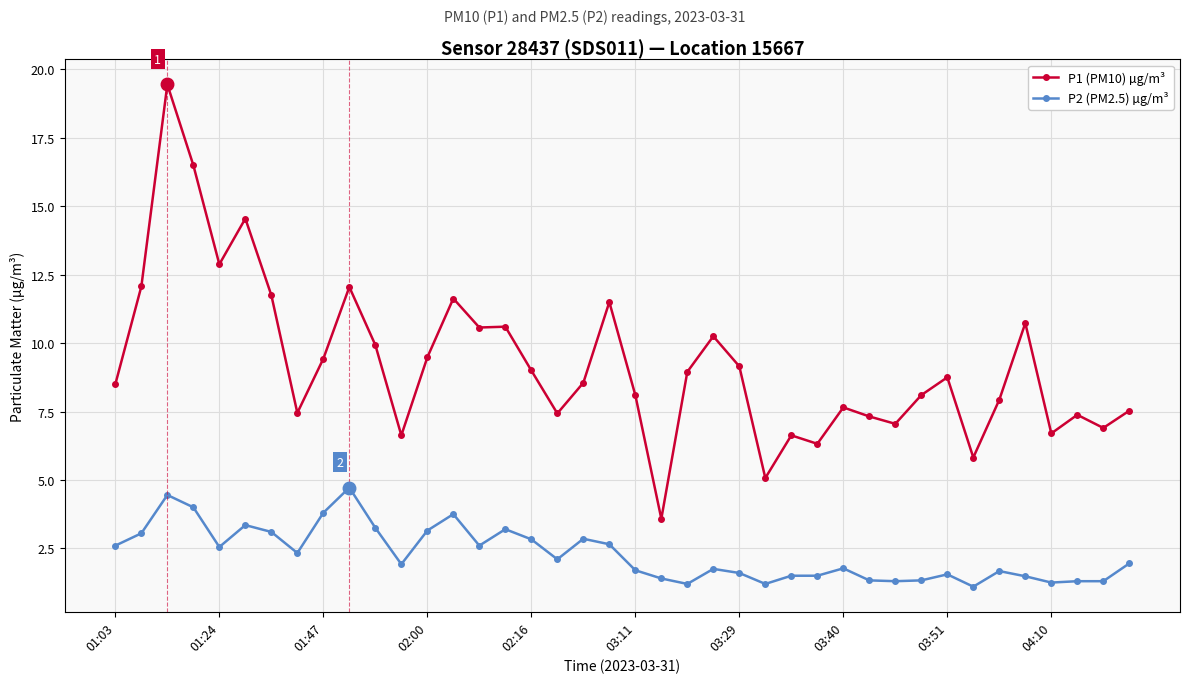

Which series has the largest range (max minus min)?

P1 (PM10) µg/m³